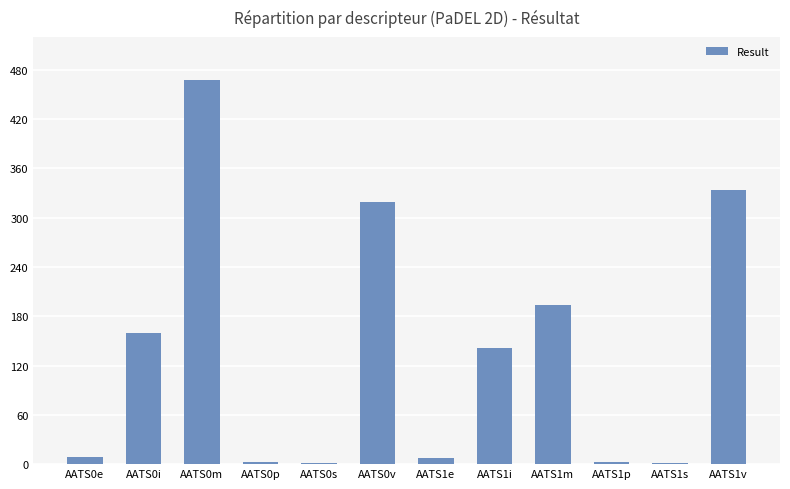

How many distinct data groups are displayed?

1